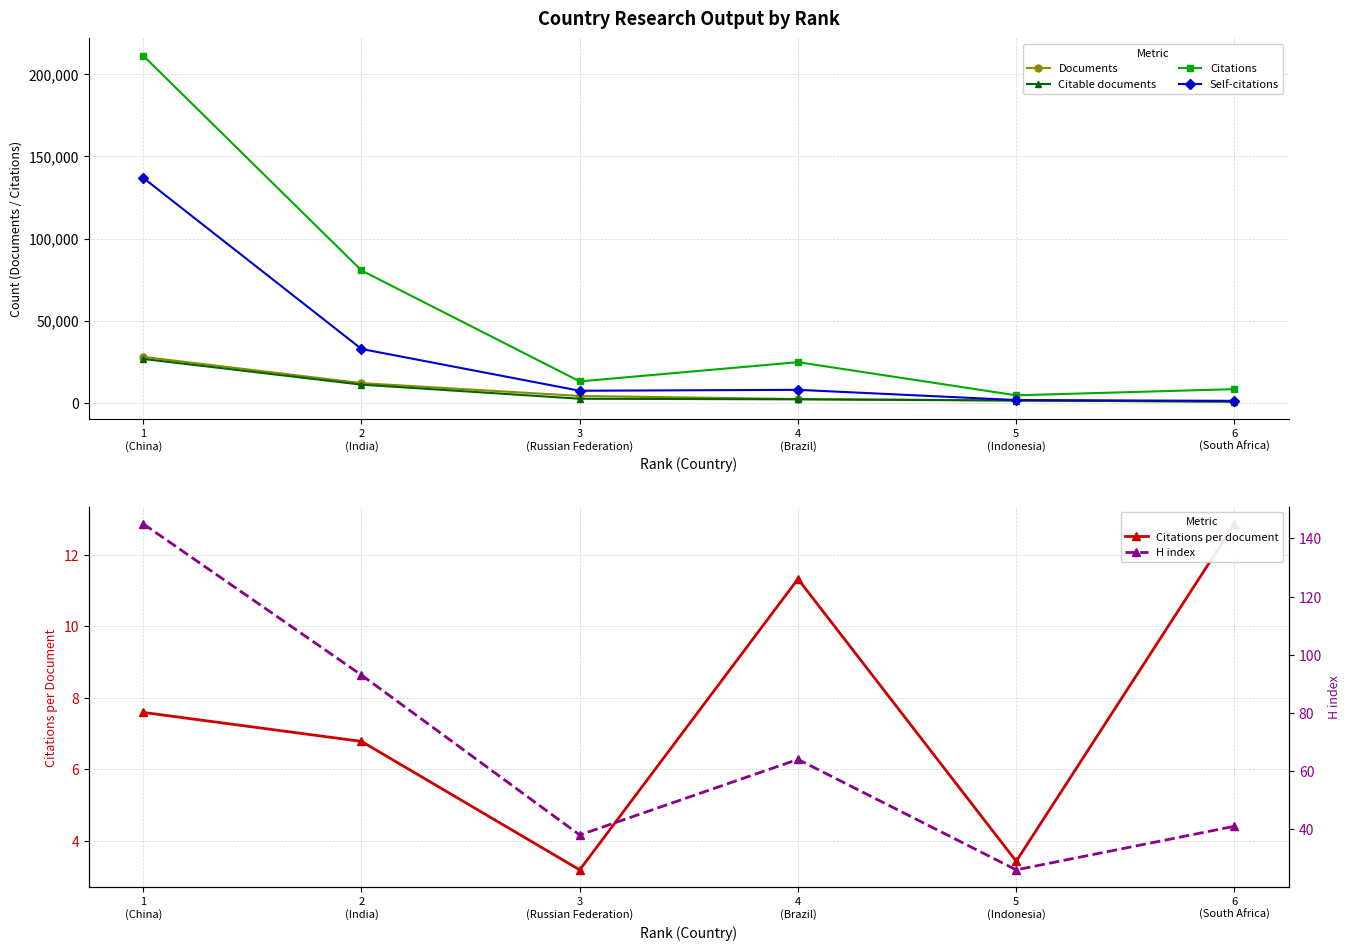

How many data points in H index are less than 64?

3